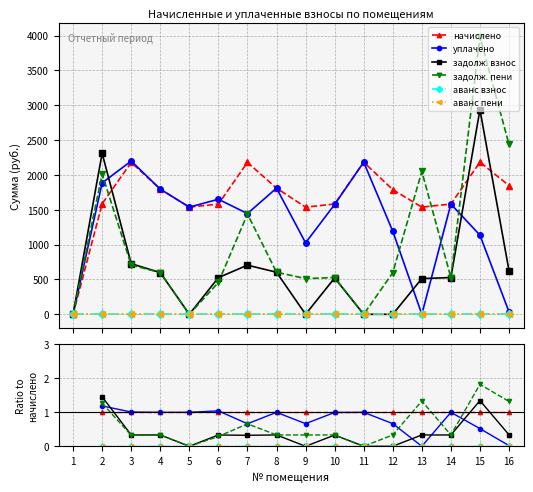

True or false: аванс взнос has more than 2 points higher than both neighbors.

False